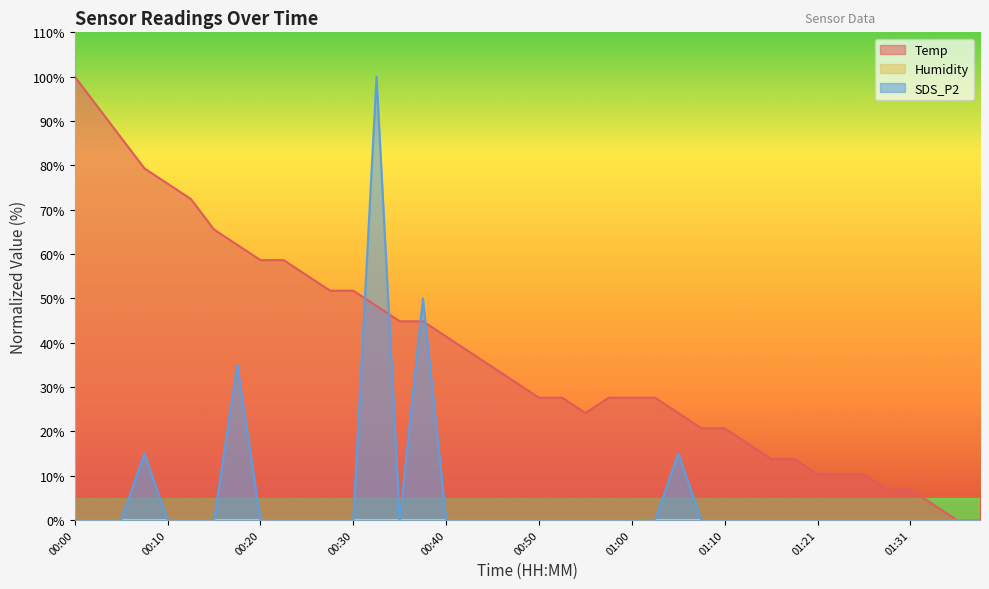

After their last crossing, which series has the higher values: Temp or SDS_P2?

Temp